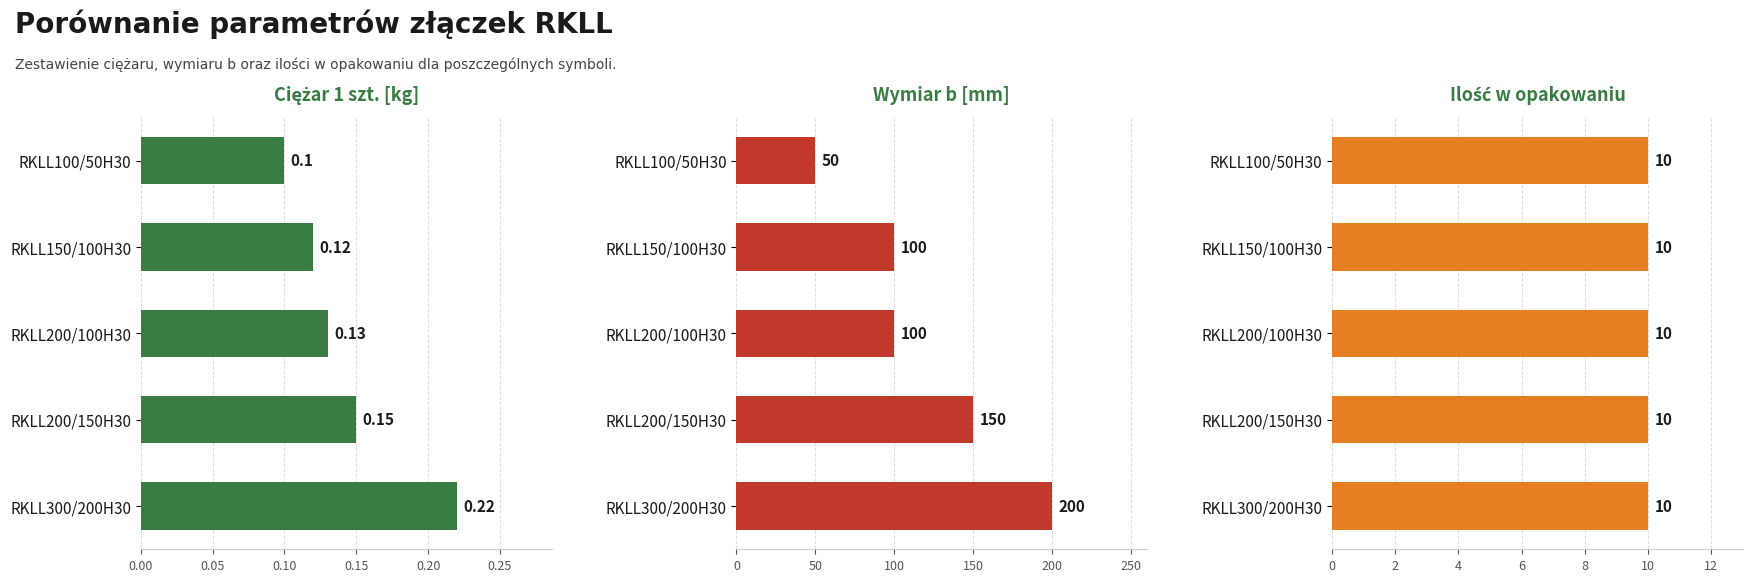

True or false: Ilość w opakowaniu has a value of 0.8 at 0.05.

False